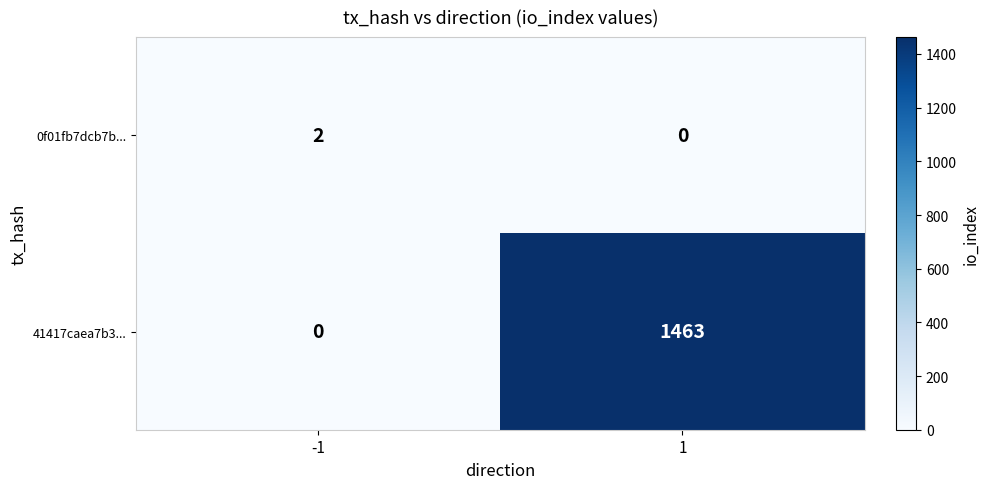

Is it true that 0f01fb7dcb7b... equals 0 at 1?

True